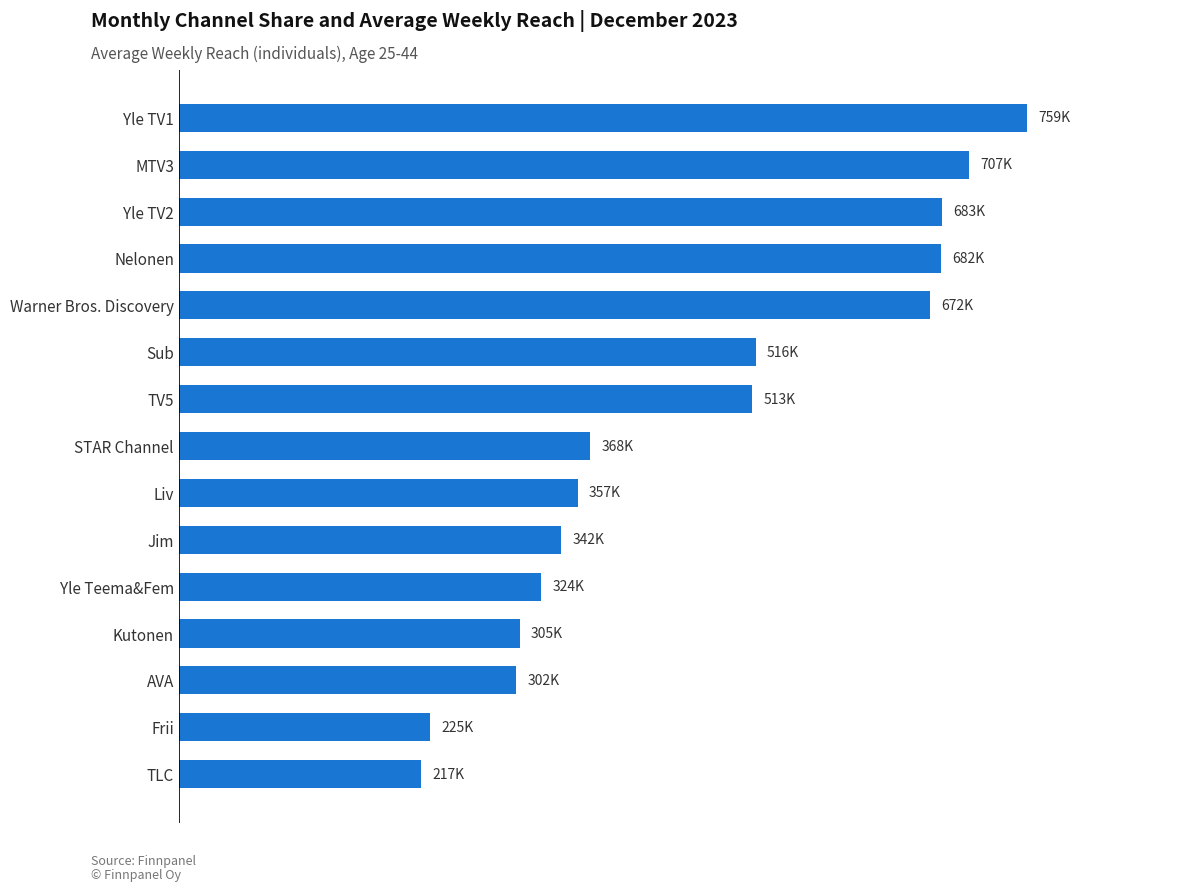

Does the chart contain any negative values?

No